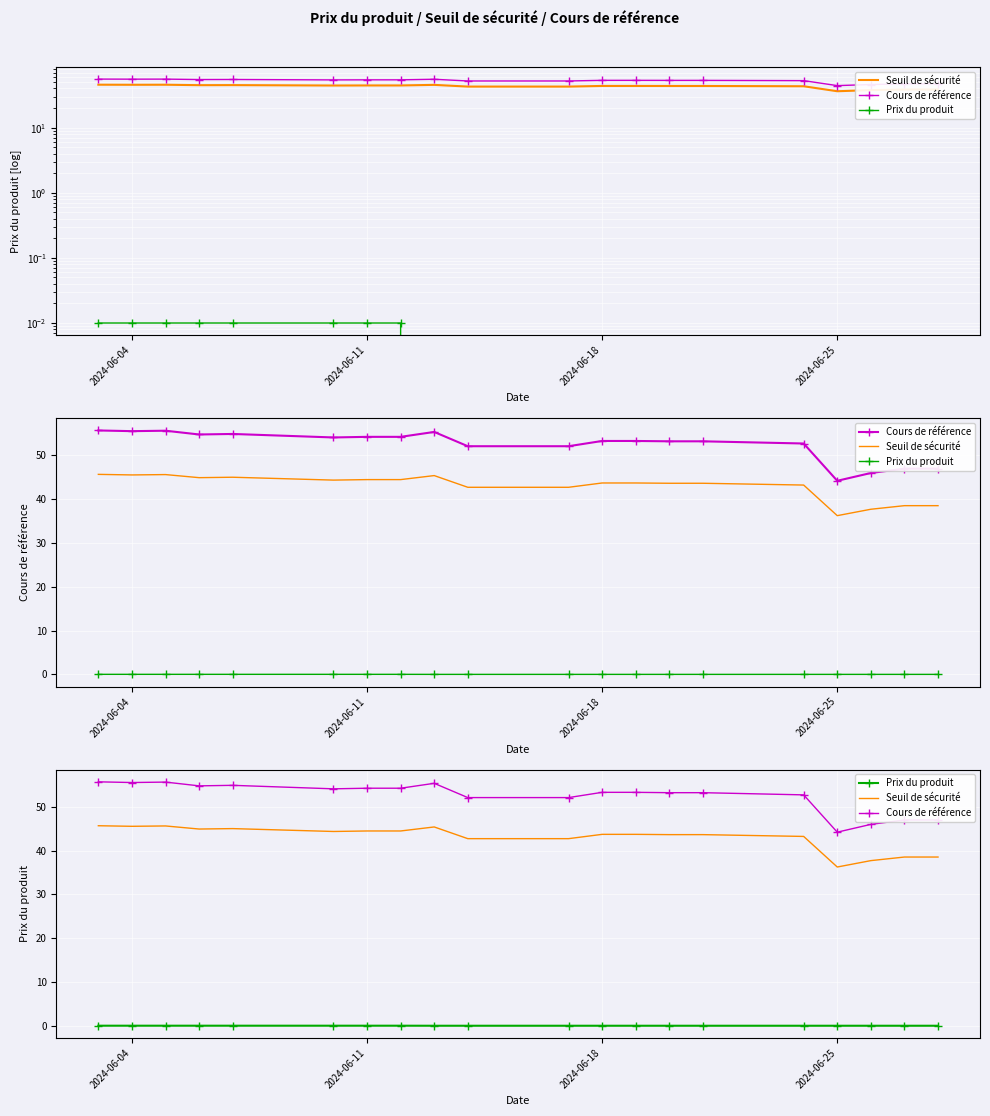

How many series are shown in this chart?

3